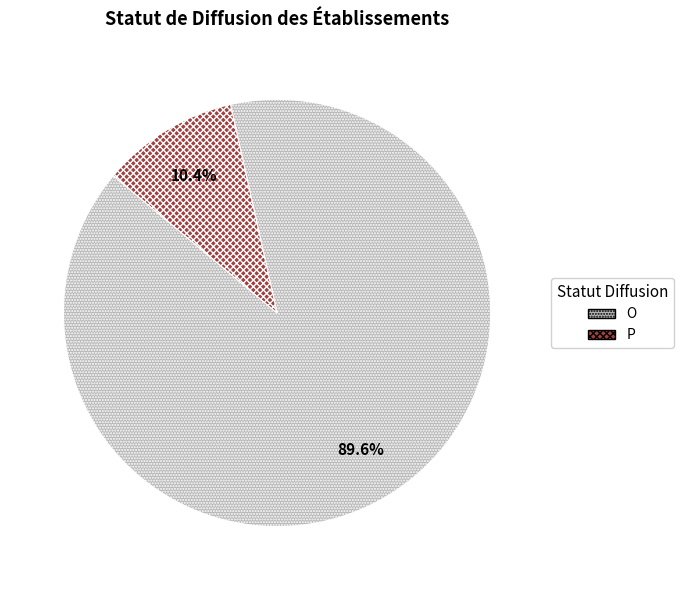

The P slice represents 1% of the pie. True or false?

False